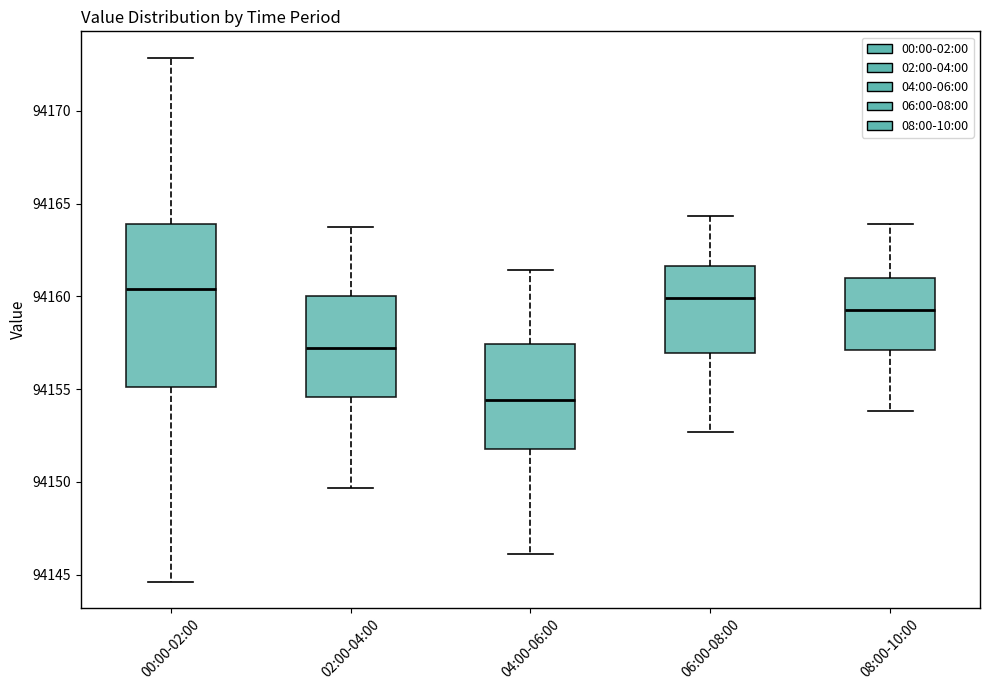

Reading left to right, read every box against the y-axis: the position of its median line, the range the box covers, and the ends of its whiskers. The values are not printed on the chart, so give them approximately, as read against the axis.

00:00-02:00: median 94160.5, box 94155.0 to 94164.0, whiskers 94144.5 to 94173.0
02:00-04:00: median 94157.0, box 94154.5 to 94160.0, whiskers 94149.5 to 94164.0
04:00-06:00: median 94154.5, box 94152.0 to 94157.5, whiskers 94146.0 to 94161.5
06:00-08:00: median 94160.0, box 94157.0 to 94161.5, whiskers 94152.5 to 94164.5
08:00-10:00: median 94159.0, box 94157.0 to 94161.0, whiskers 94154.0 to 94164.0